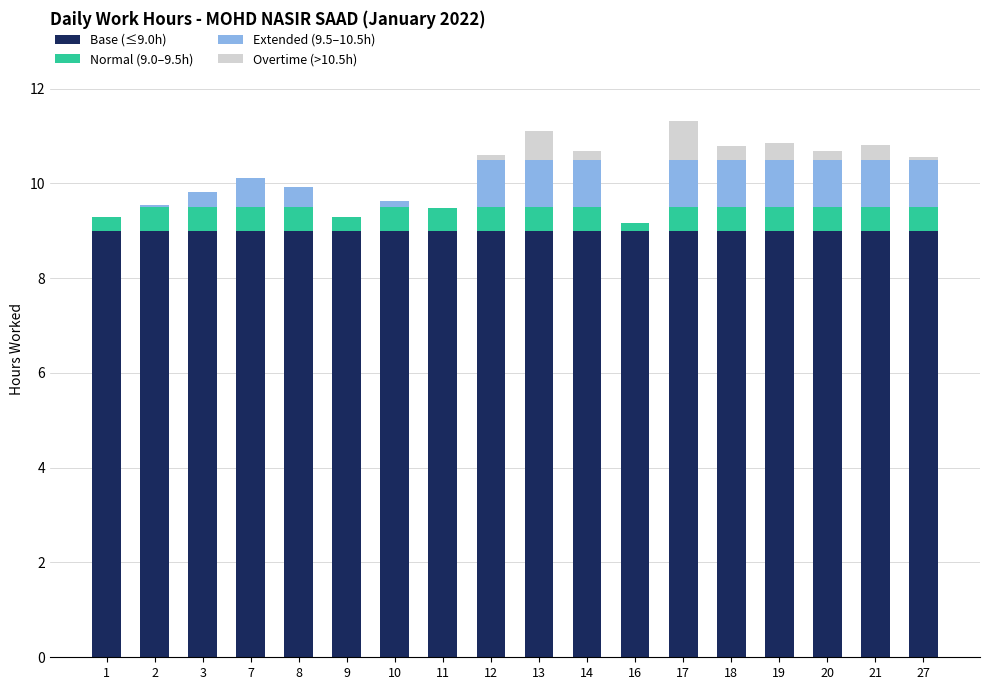

True or false: Base (≤9.0h) has a value of 13.0 at 12.

False